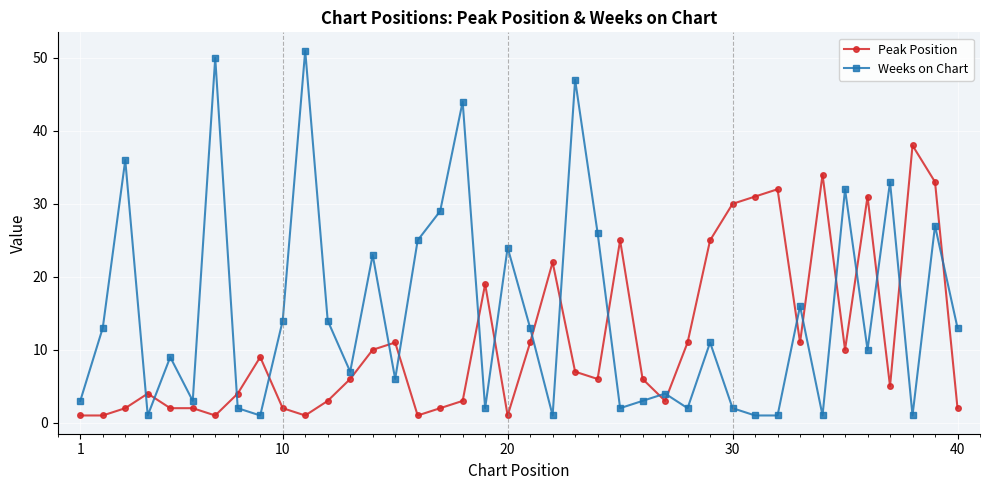

What is the difference between the second highest and minimum values in the Weeks on Chart series?

49